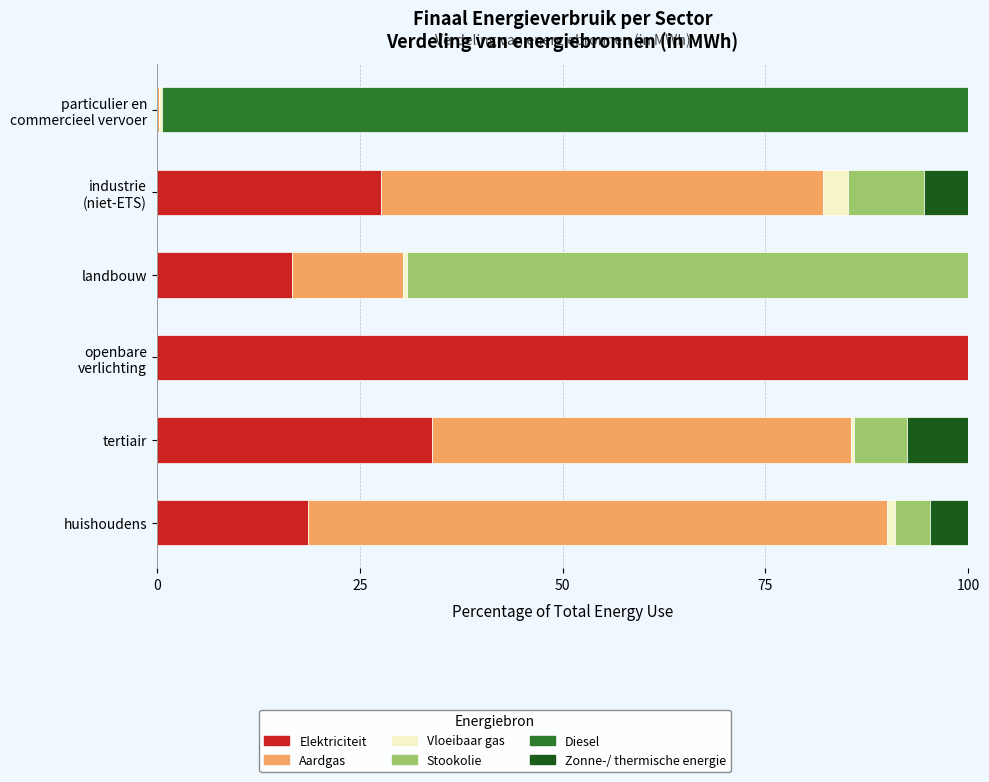

What is the maximum value for Elektriciteit?

100.0